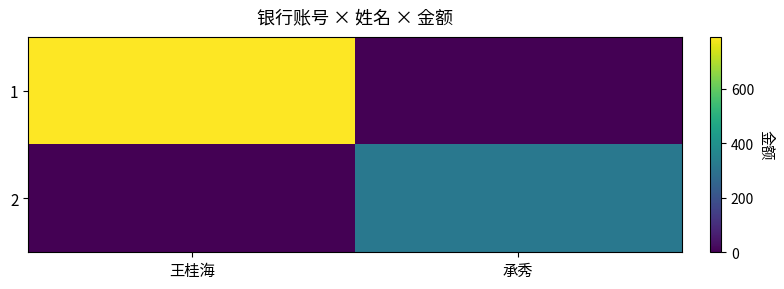

What is the difference between the highest and lowest values at 王桂海?

790